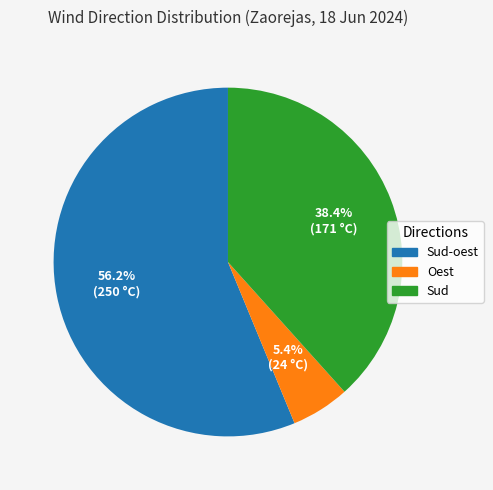

How much of the chart is everything except Sud?

61.6%